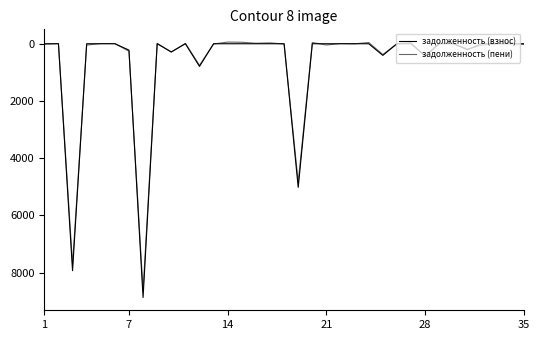

Does the chart have visible grid lines?

No